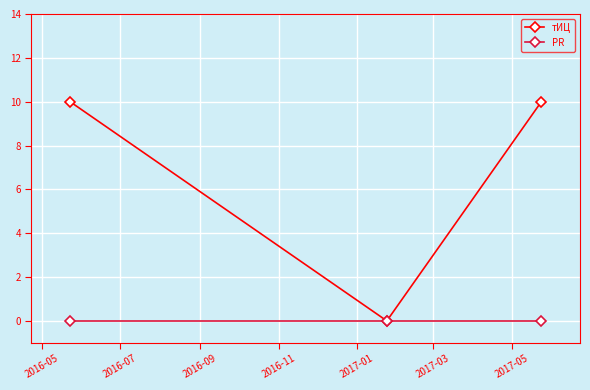

How many data points does each series have?

3